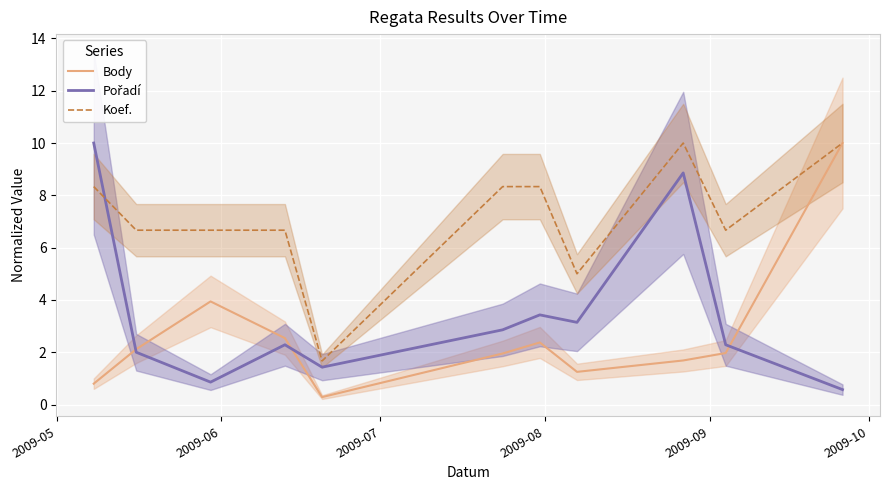

What is the minimum value for Body?

0.3